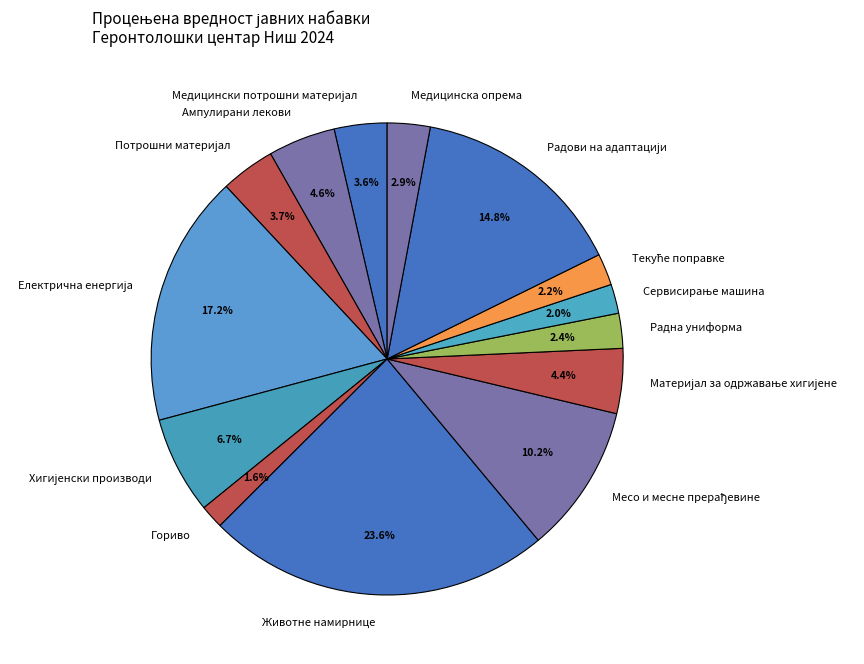

True or false: Радна униформа accounts for 16% of the total.

False